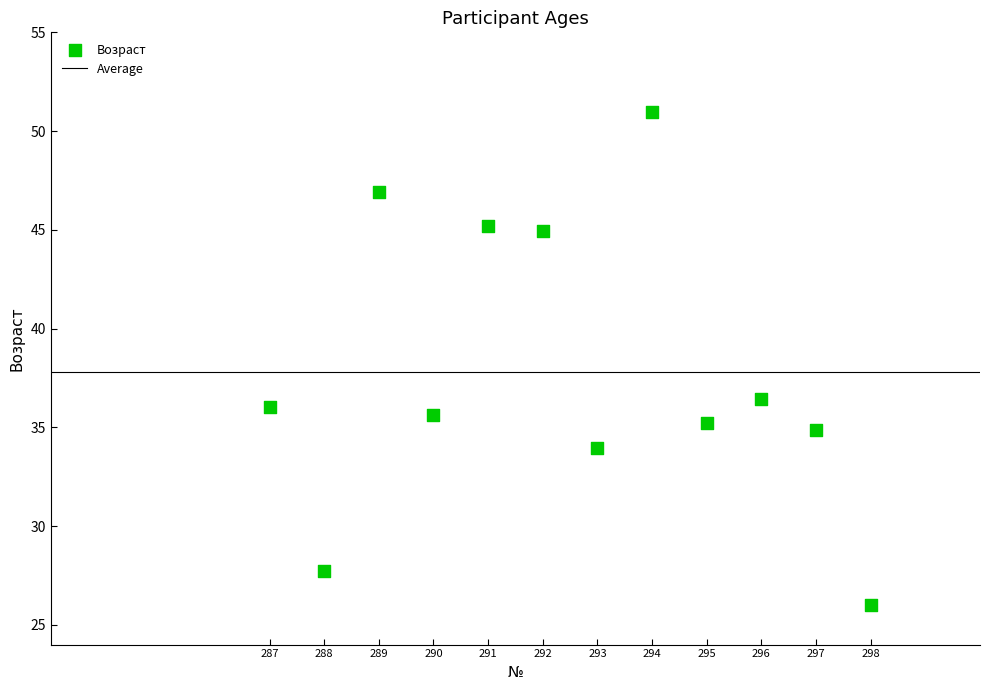

What is the range of X values (max minus min)?

11.0